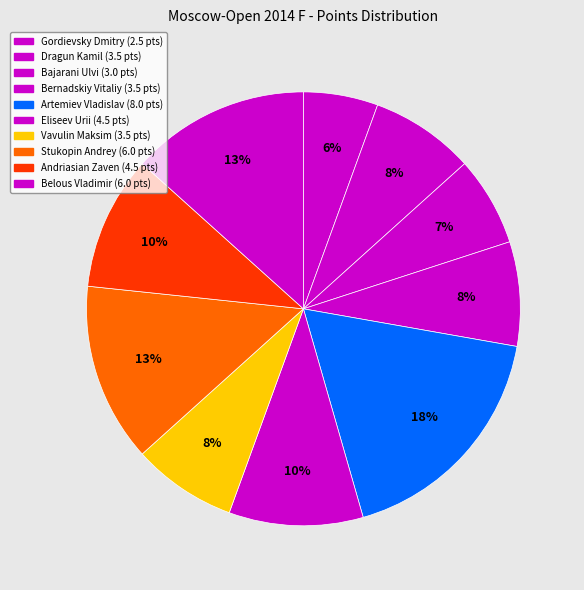

Between Bernadskiy Vitaliy and Belous Vladimir, which is larger?

Belous Vladimir